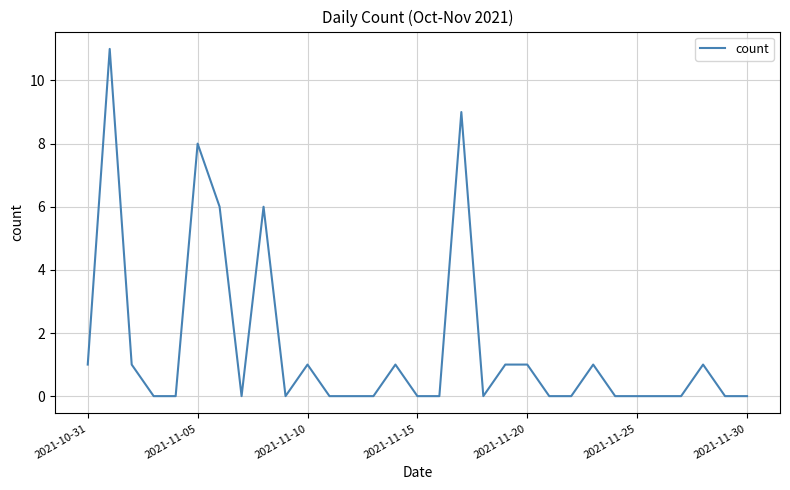

What is the greatest value displayed?

11